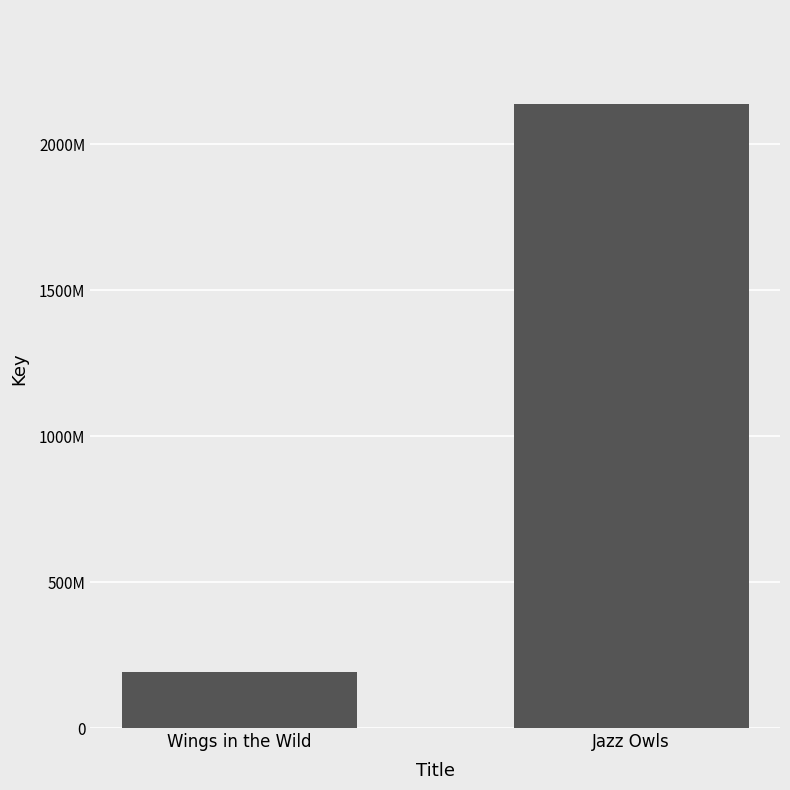

Are the bars horizontal?

No